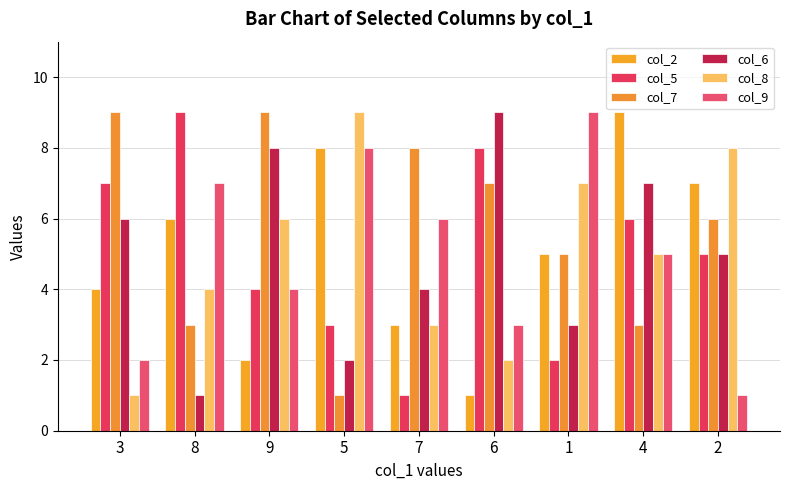

Reading left to right, transcribe all the data shown in this chart.

col_2: 4	6	2	8	3	1	5	9	7
col_5: 7	9	4	3	1	8	2	6	5
col_7: 9	3	9	1	8	7	5	3	6
col_6: 6	1	8	2	4	9	3	7	5
col_8: 1	4	6	9	3	2	7	5	8
col_9: 2	7	4	8	6	3	9	5	1